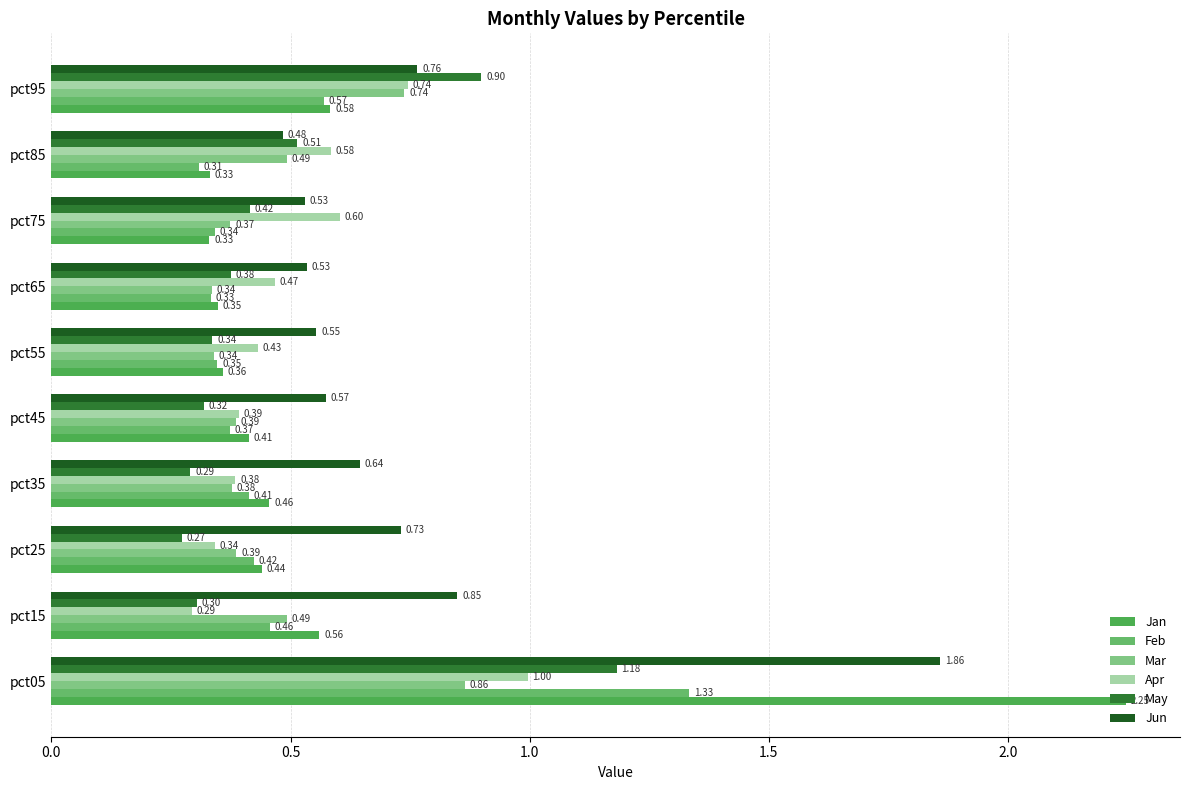

Which series has the largest range (max minus min)?

Jan